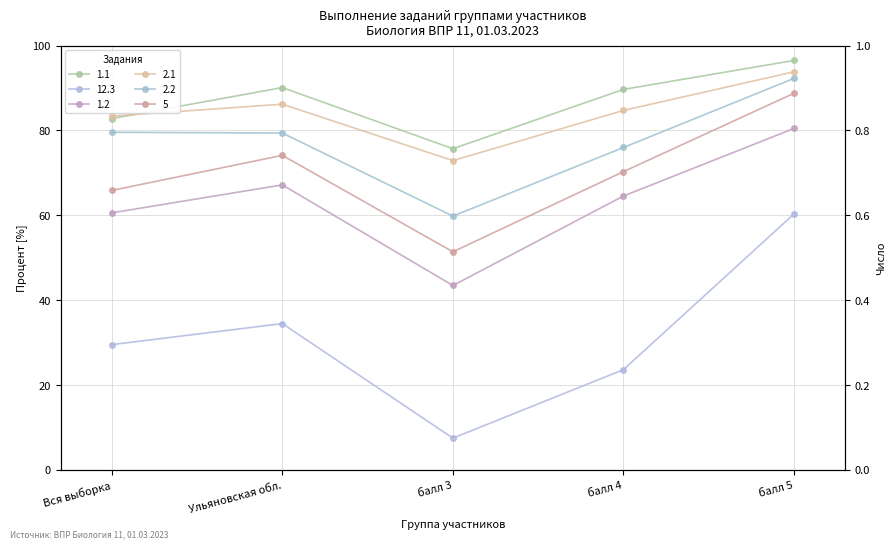

Reading right to left, what are all the values shown in this chart?

1.1: балл 5=96.5	балл 4=89.7	балл 3=75.7	Ульяновская обл.=90.1	Вся выборка=82.8
12.3: балл 5=60.3	балл 4=23.6	балл 3=7.5	Ульяновская обл.=34.5	Вся выборка=29.5
1.2: балл 5=80.5	балл 4=64.5	балл 3=43.5	Ульяновская обл.=67.2	Вся выборка=60.6
2.1: балл 5=93.8	балл 4=84.7	балл 3=72.9	Ульяновская обл.=86.2	Вся выборка=83.4
2.2: балл 5=92.3	балл 4=76.0	балл 3=59.8	Ульяновская обл.=79.4	Вся выборка=79.6
5: балл 5=88.8	балл 4=70.3	балл 3=51.4	Ульяновская обл.=74.1	Вся выборка=65.9